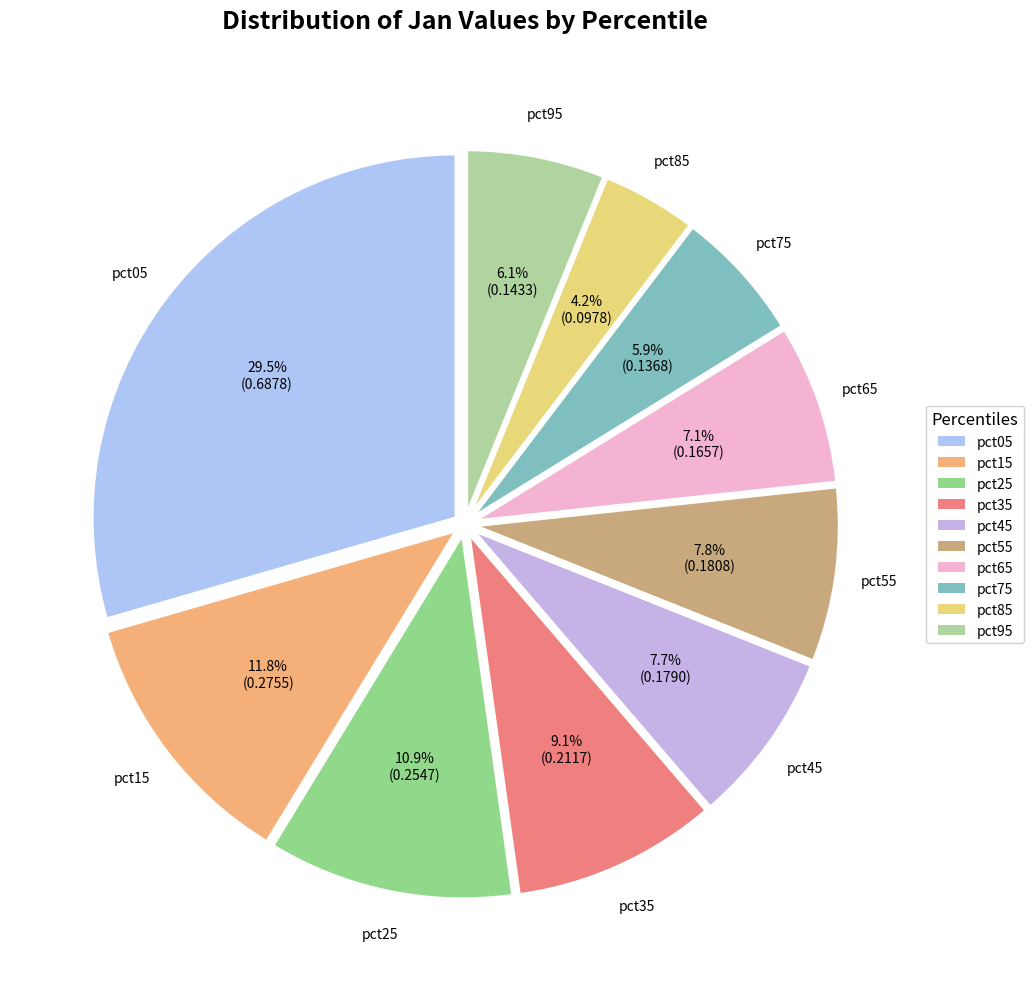

Is there any slice that represents more than half of the pie?

No